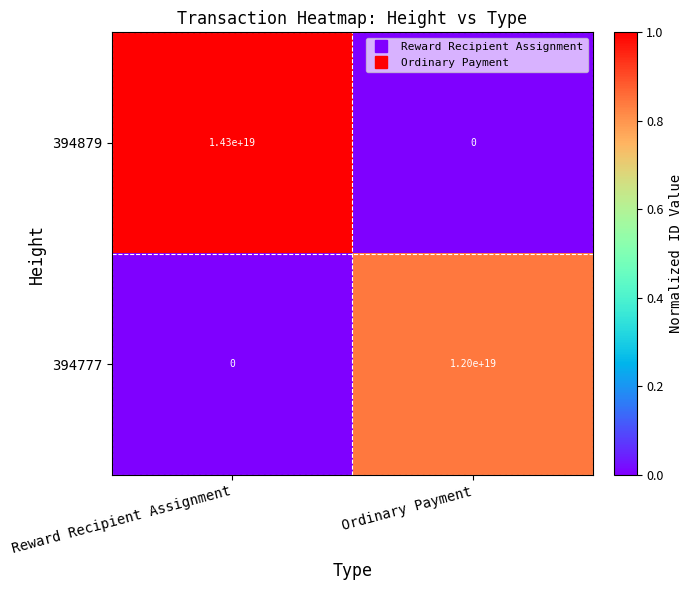

True or false: 394777 has a value of 12000000000000000000 at Ordinary Payment.

True